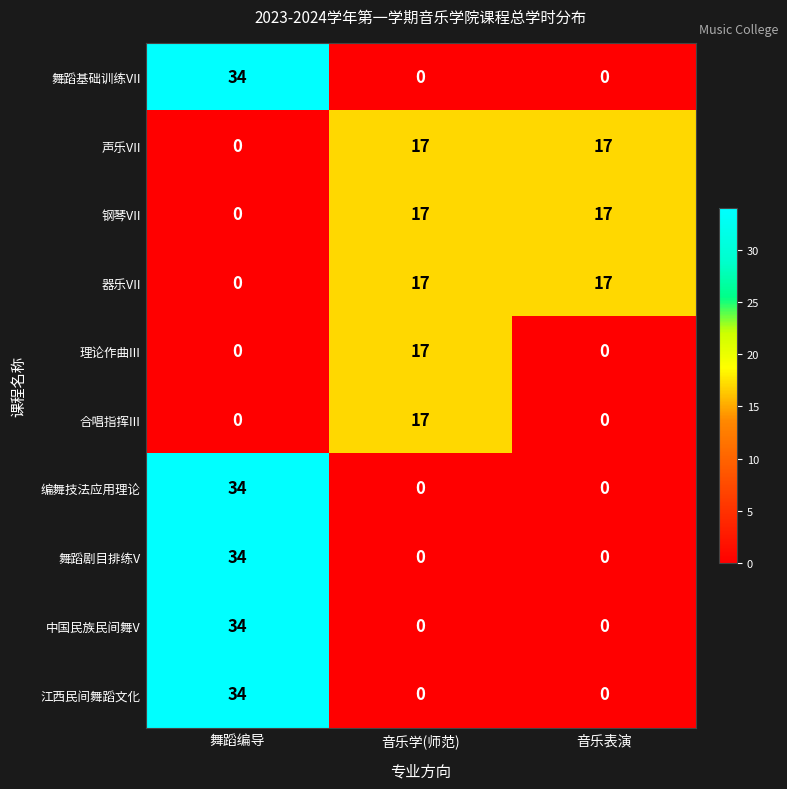

What is the maximum value for 江西民间舞蹈文化?

34